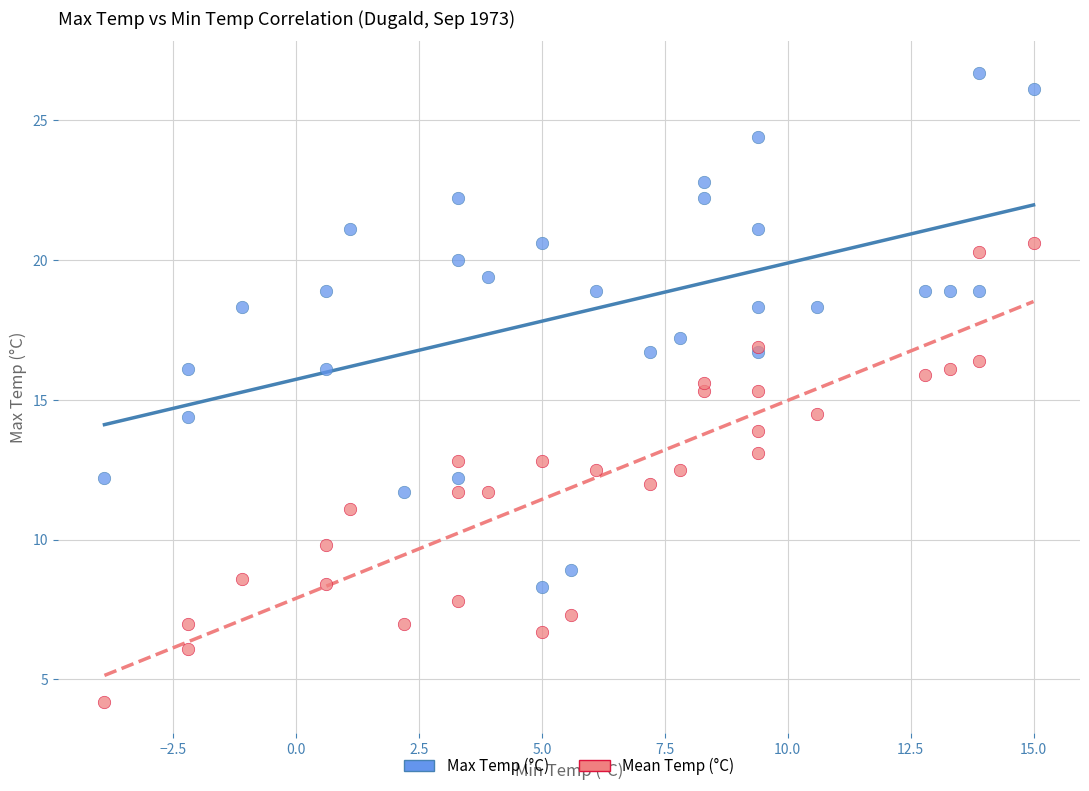

Which series contains the highest Y value?

Max Temp (°C)